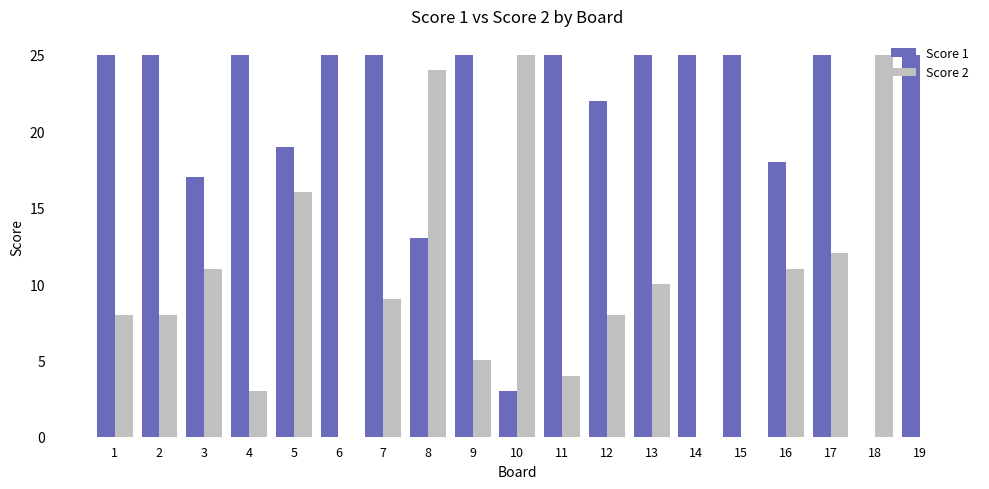

Is the value of Score 1 at 12 greater than the value of Score 2 at 17?

Yes